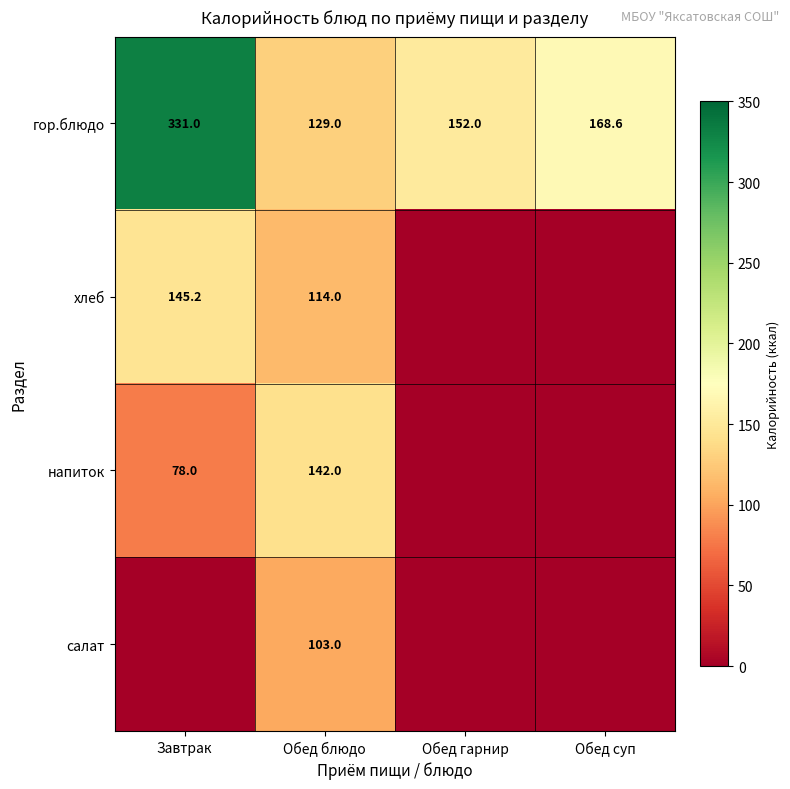

At which label does салат reach its peak?

Обед блюдо